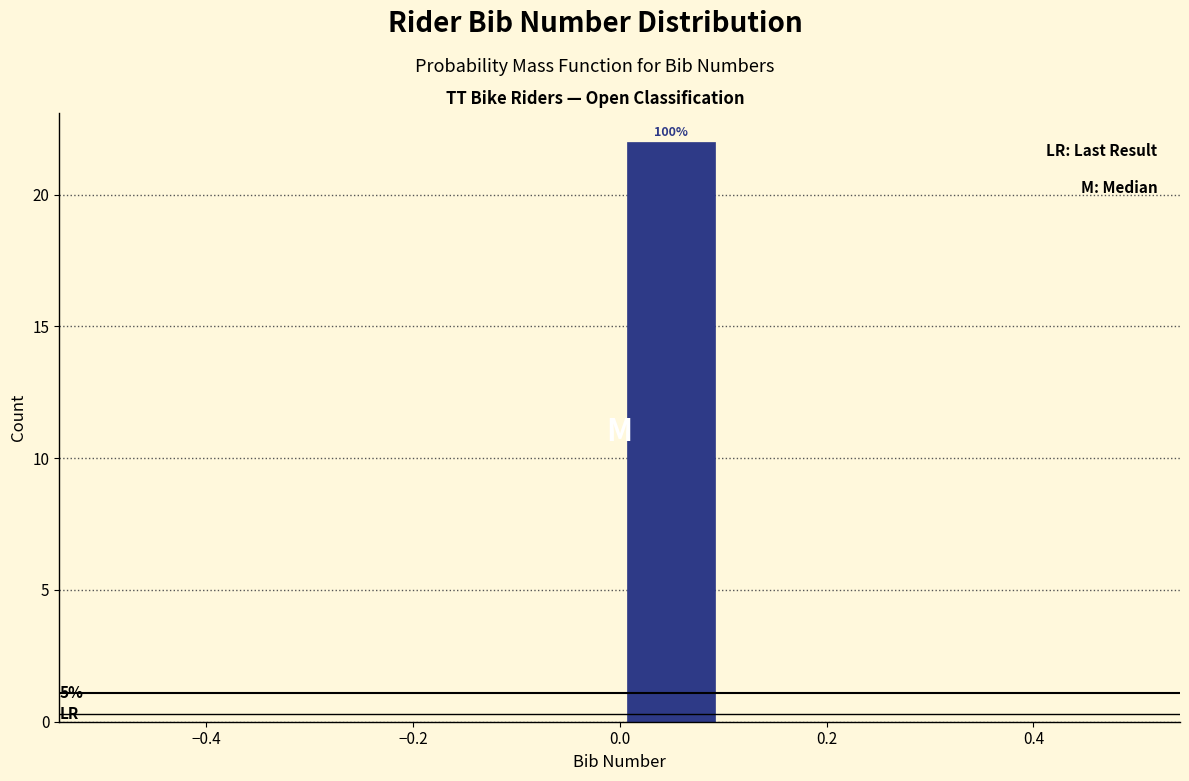

Over which range of the x-axis is the bar tallest?

0.0 to 0.1